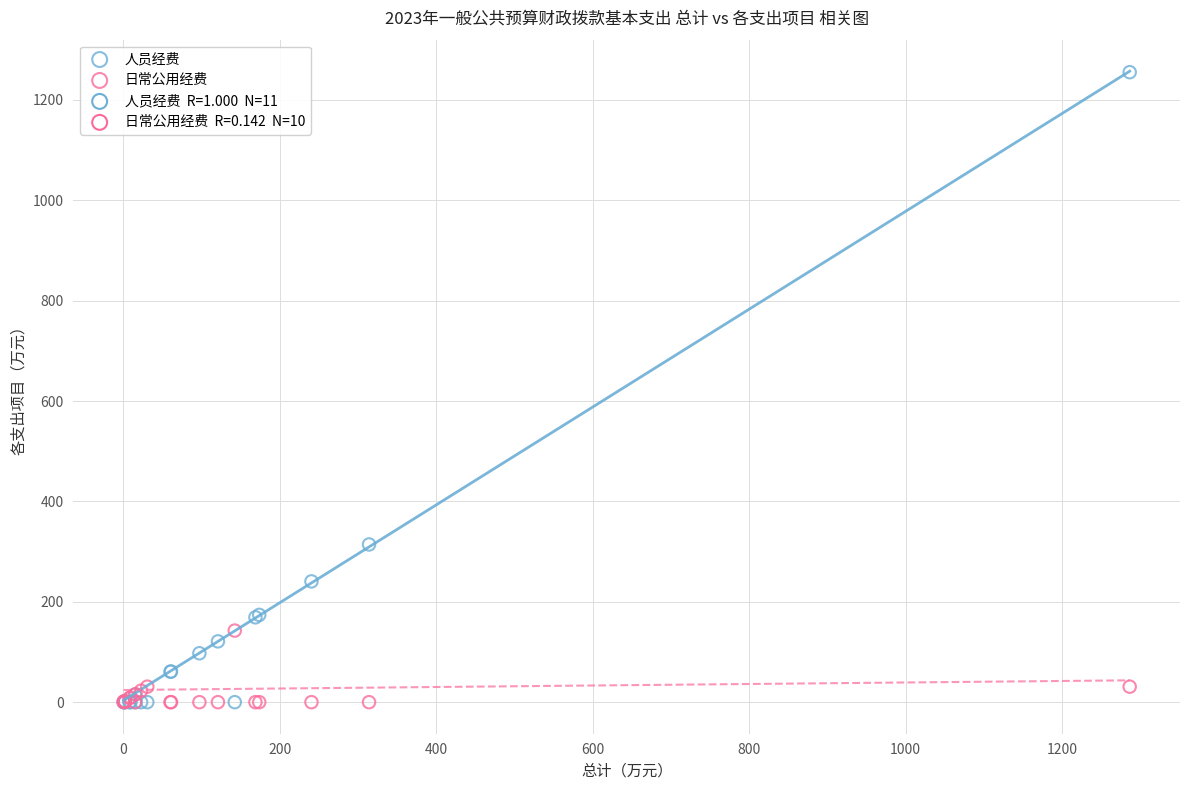

Which series reaches the maximum Y coordinate?

人员经费